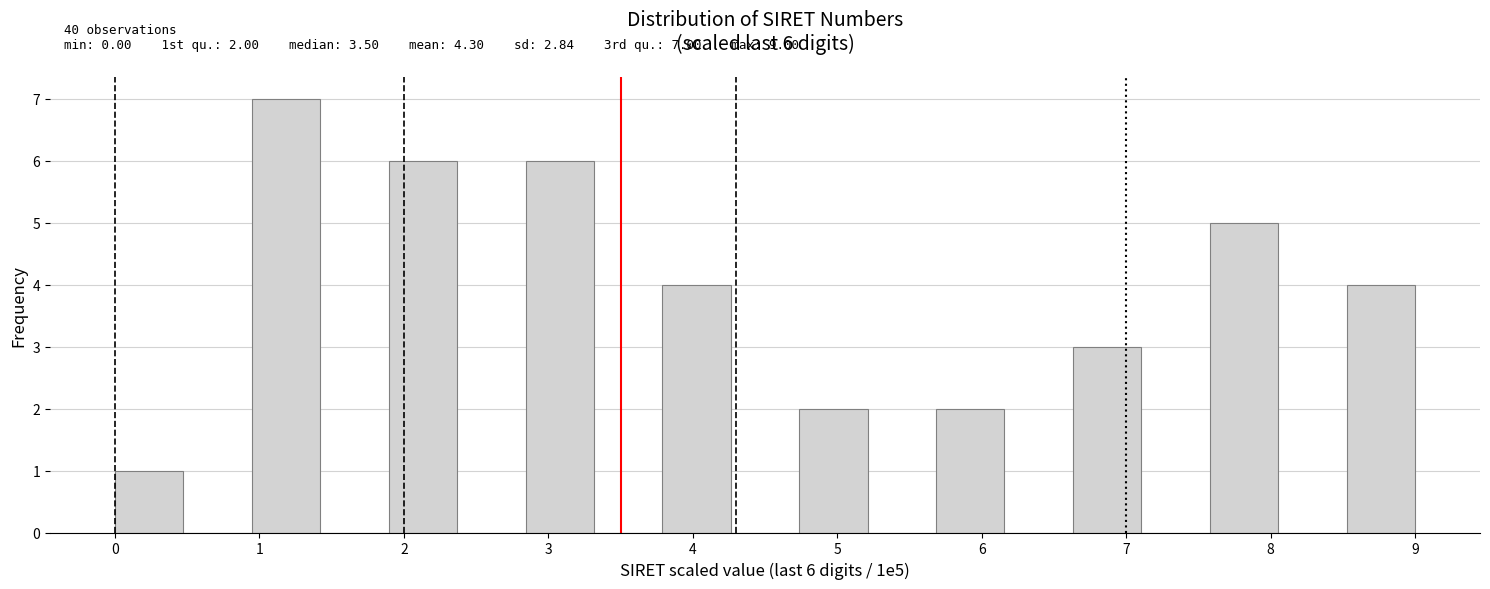

Which range on the x-axis has the tallest bar?

0.9 to 1.4